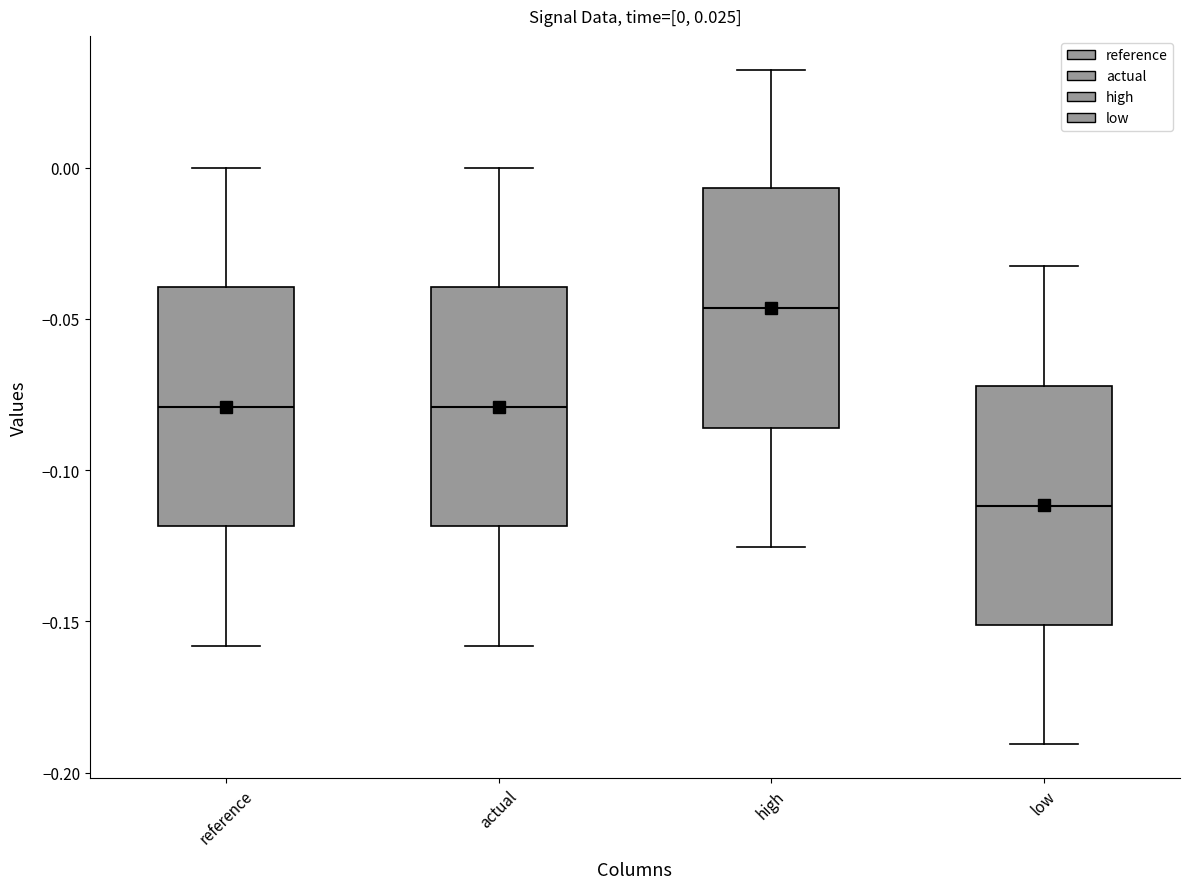

Which box's median line is the lowest?

low